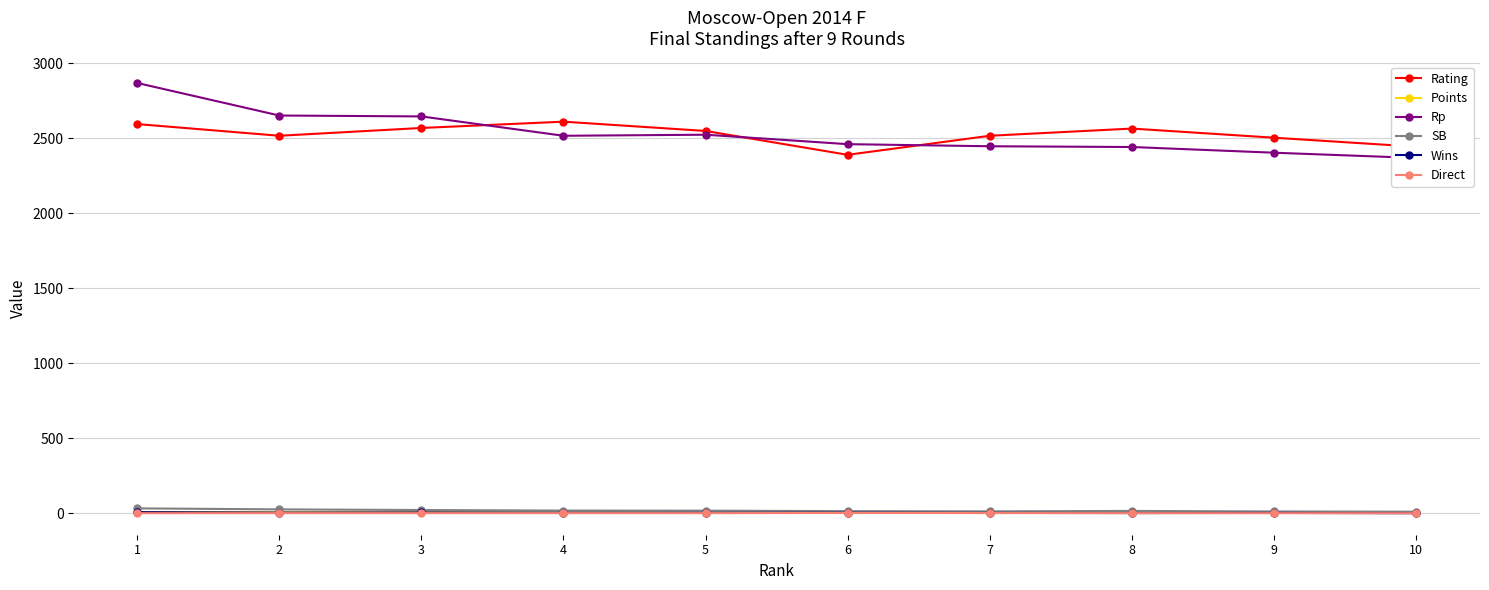

What is the difference between the Points values at 9 and 5?

1.5